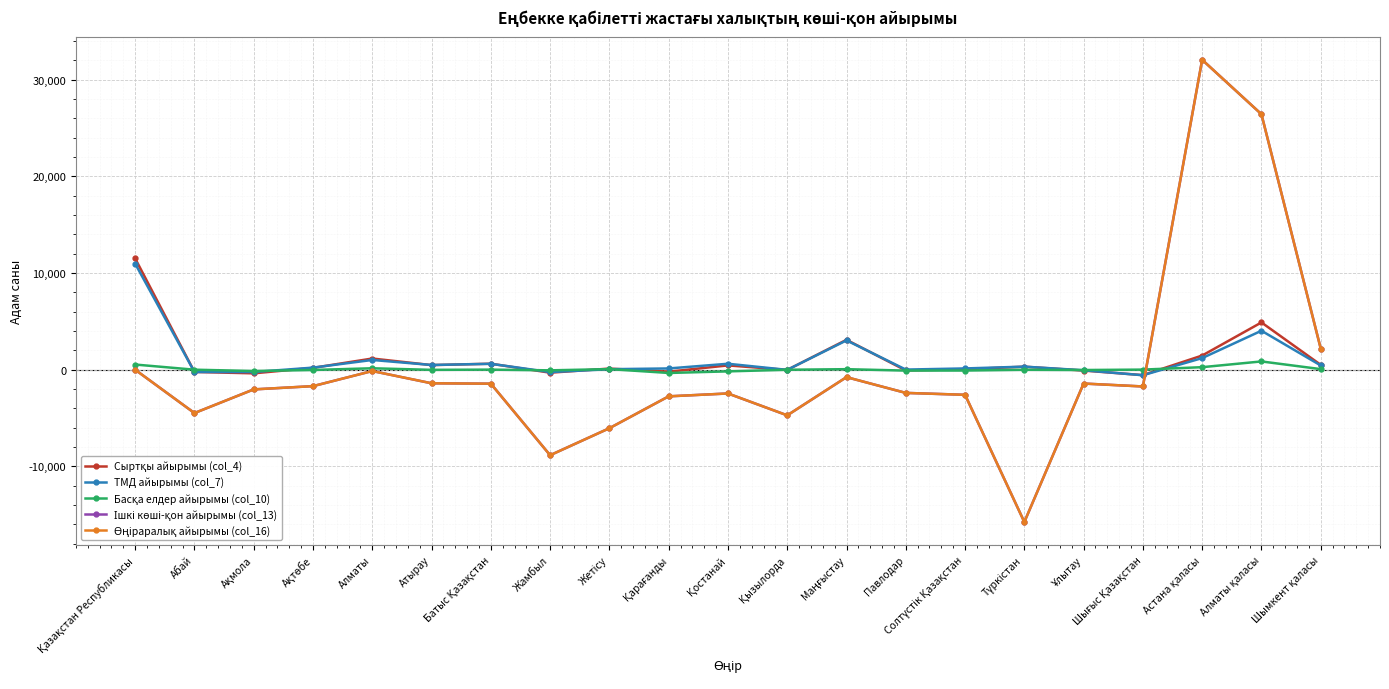

Does the chart have visible grid lines?

Yes